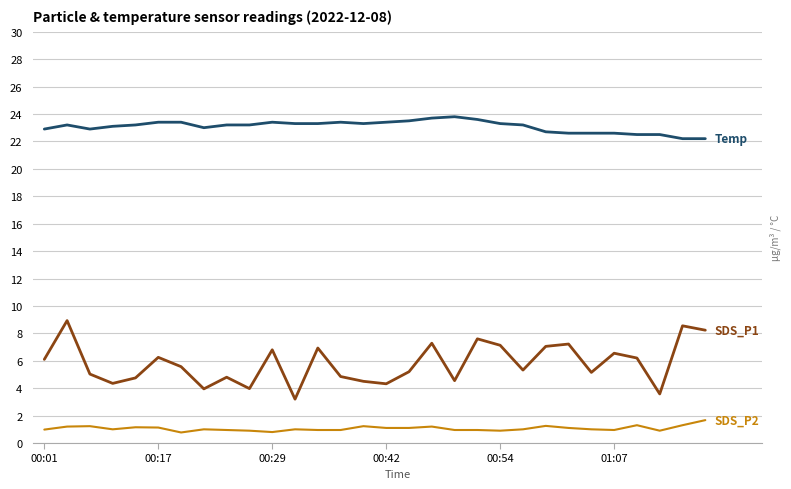

What is the smallest value displayed?

0.8